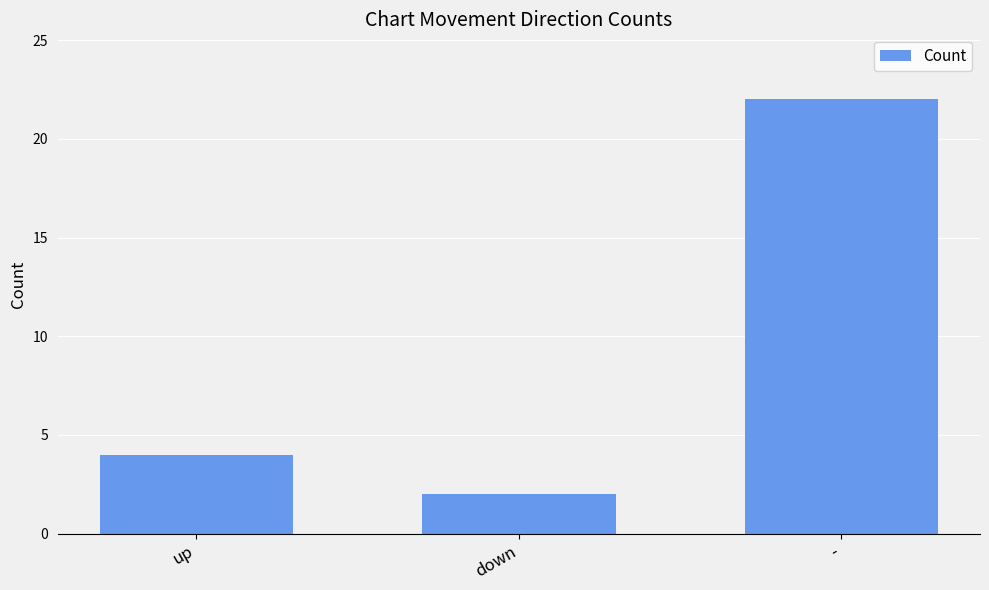

Which label corresponds to the largest value in the chart?

-